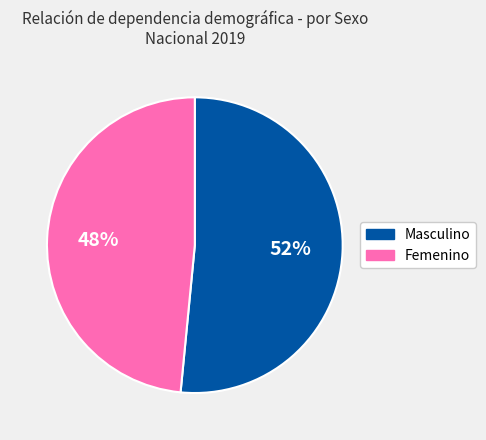

To the nearest percent, what percentage of the pie is Femenino?

48%